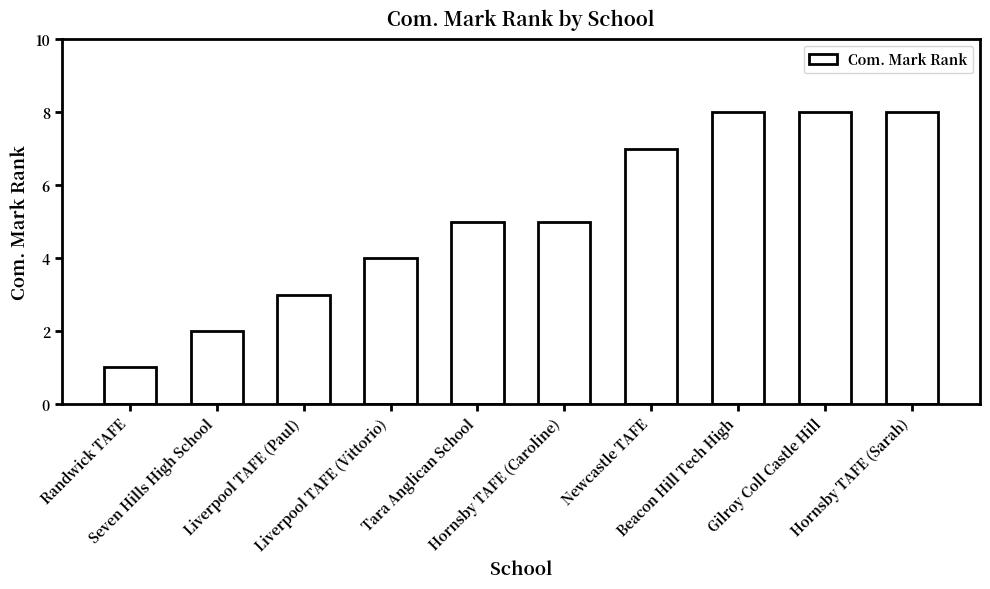

What is the sum of all values?

51